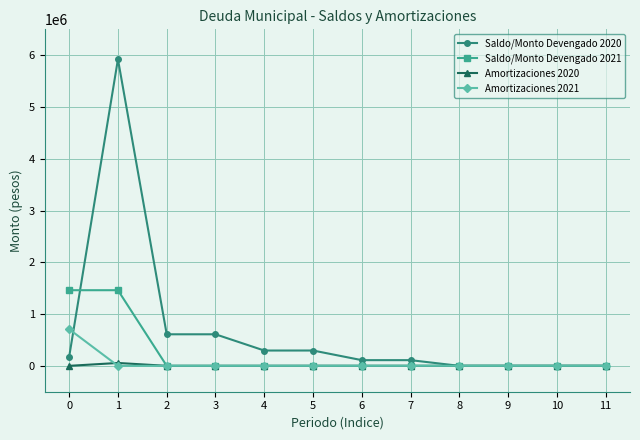

Which series has the widest spread of values?

Saldo/Monto Devengado 2020